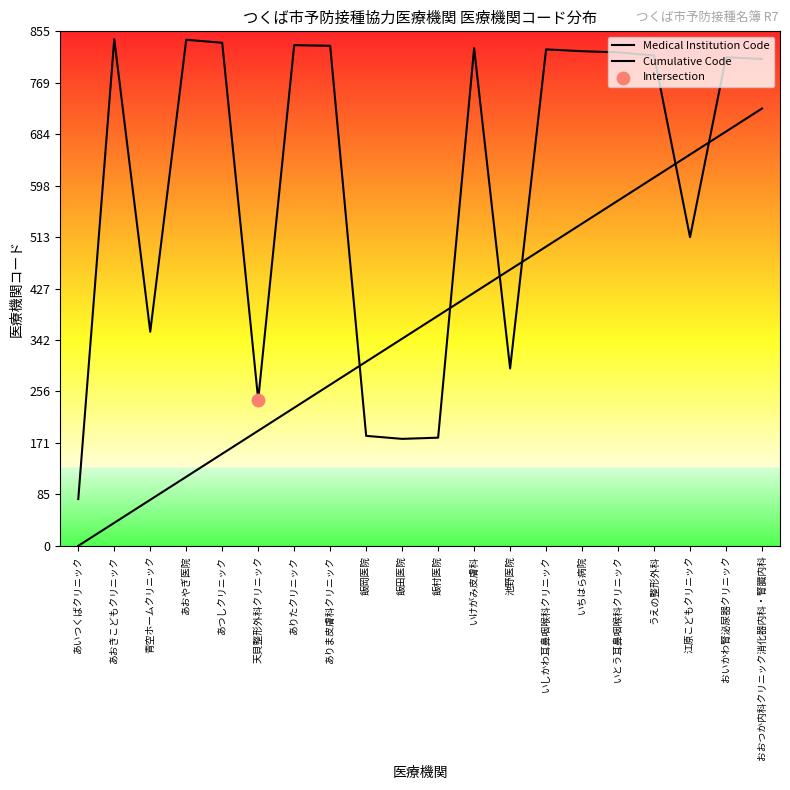

Which series reaches the maximum Y coordinate?

Medical Institution Code